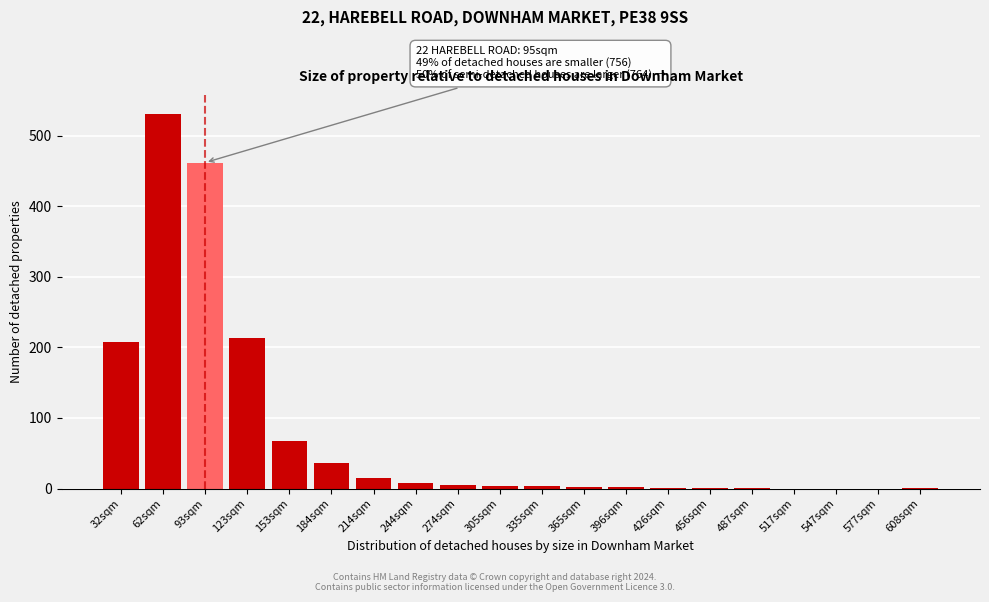

True or false: the data shows 68 at 153sqm.

True